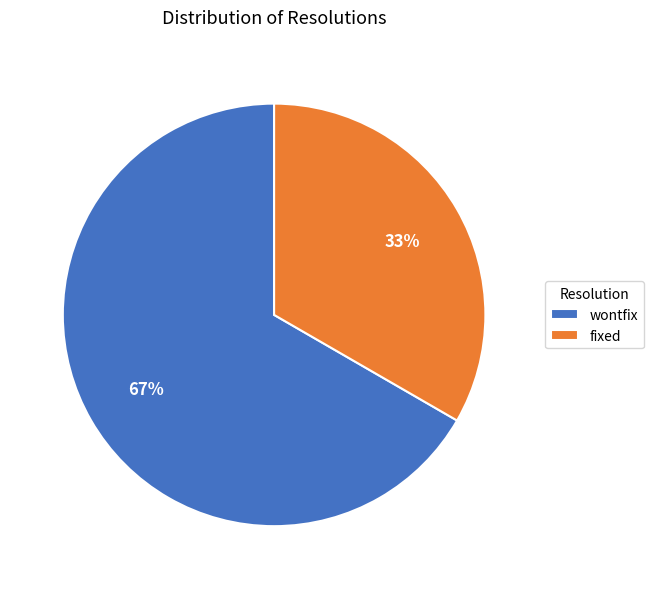

Is there a majority slice in this chart?

Yes